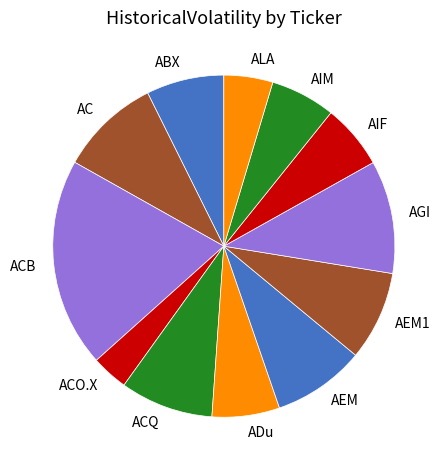

How many segments does this pie chart have?

12